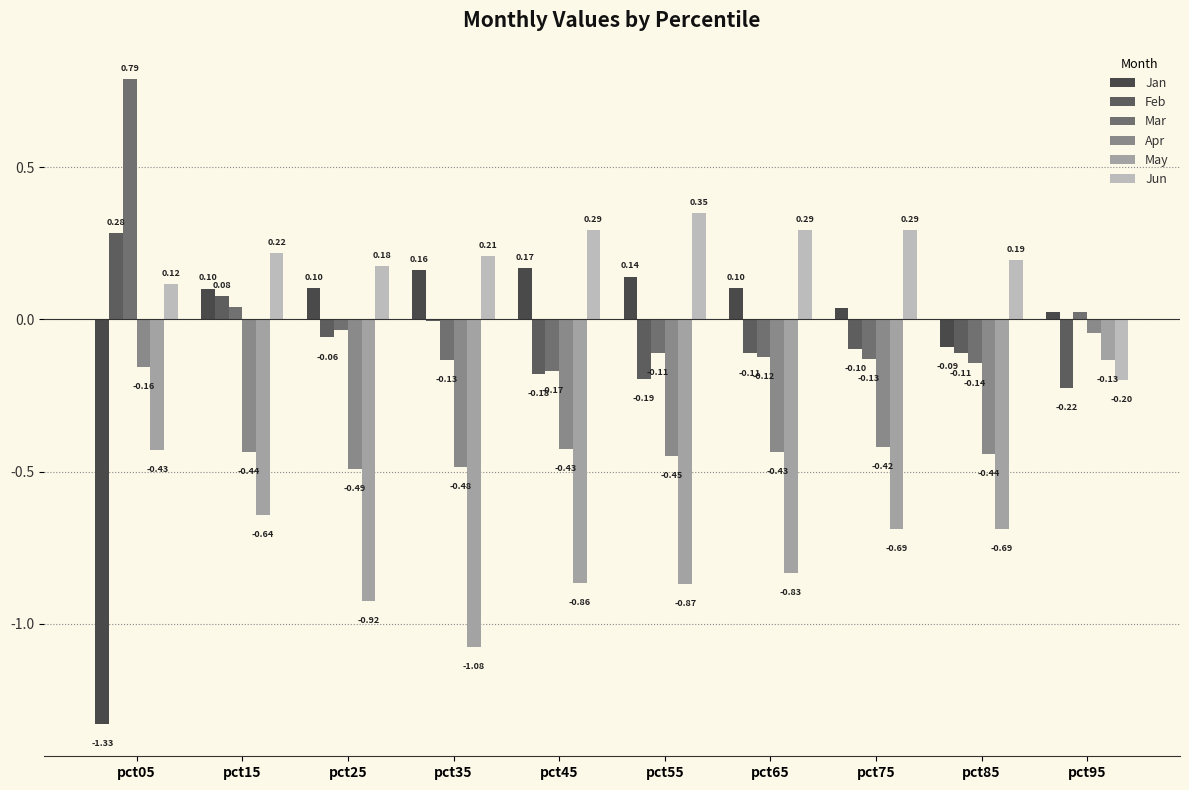

Does the chart contain stacked bars?

No